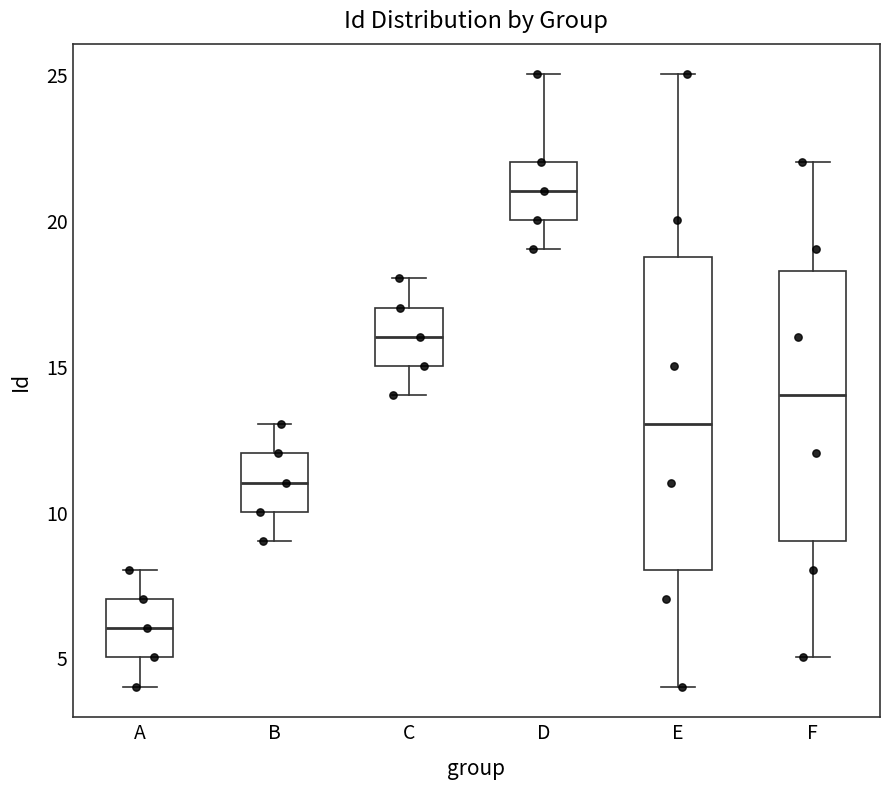

Reading left to right, read every box against the y-axis: the position of its median line, the range the box covers, and the ends of its whiskers. The values are not printed on the chart, so give them approximately, as read against the axis.

A: median 6.0, box 5.0 to 7.0, whiskers 4.0 to 8.0
B: median 11.0, box 10.0 to 12.0, whiskers 9.0 to 13.0
C: median 16.0, box 15.0 to 17.0, whiskers 14.0 to 18.0
D: median 21.0, box 20.0 to 22.0, whiskers 19.0 to 25.0
E: median 13.0, box 8.0 to 19.0, whiskers 4.0 to 25.0
F: median 14.0, box 9.0 to 18.5, whiskers 5.0 to 22.0